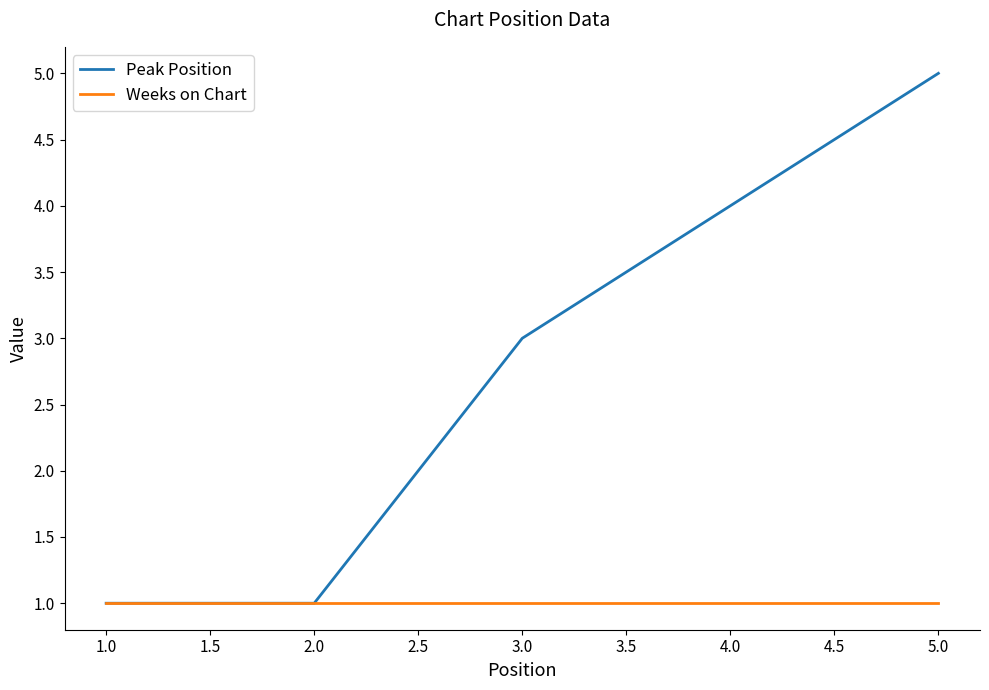

What is the difference between the highest and lowest values at 2.0?

0